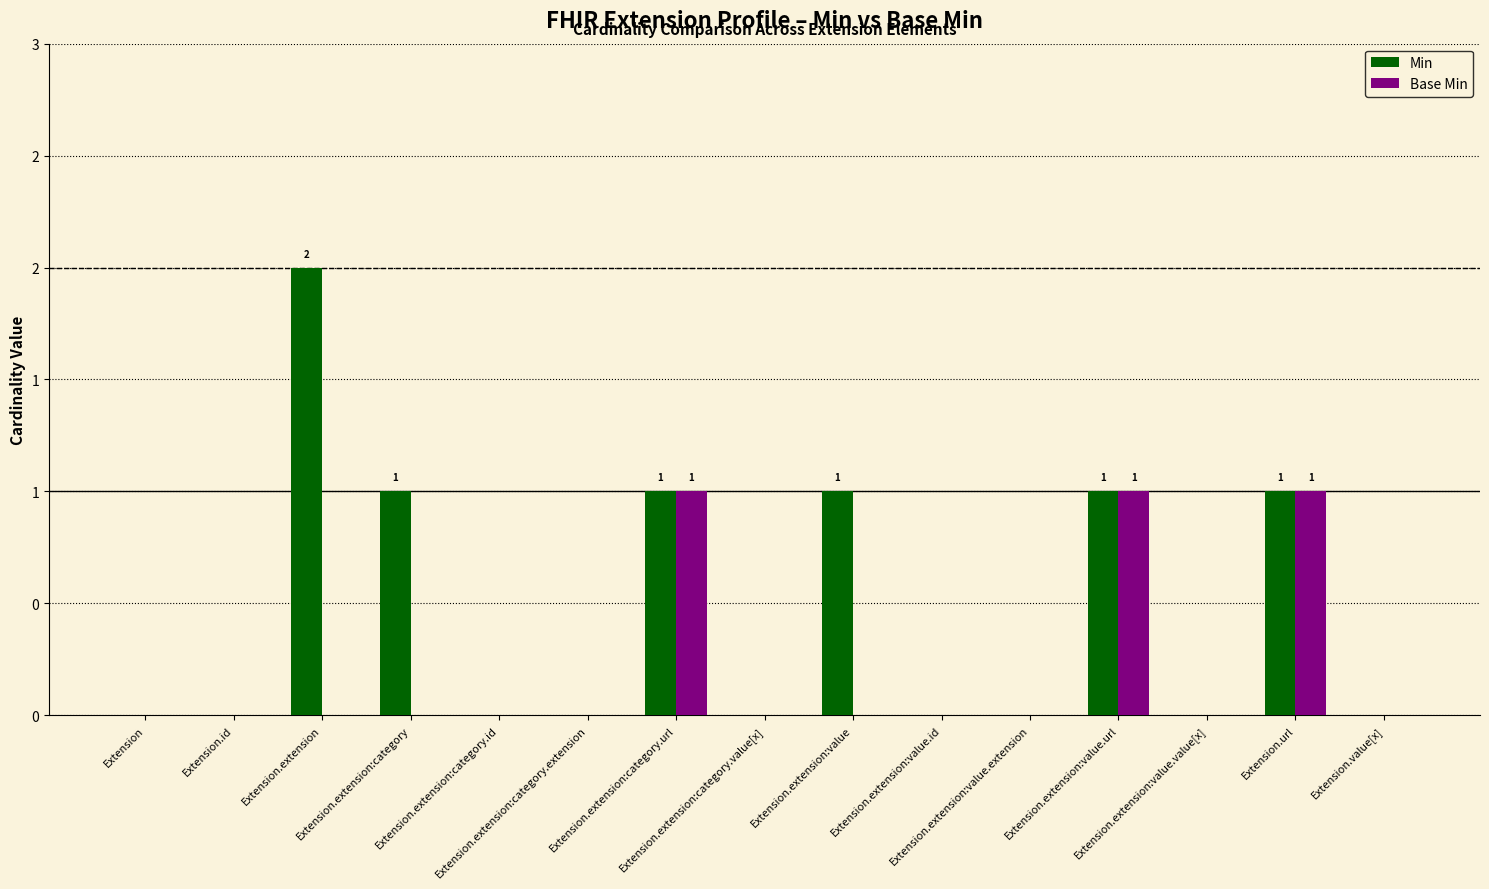

How many bars are there in each group?

2